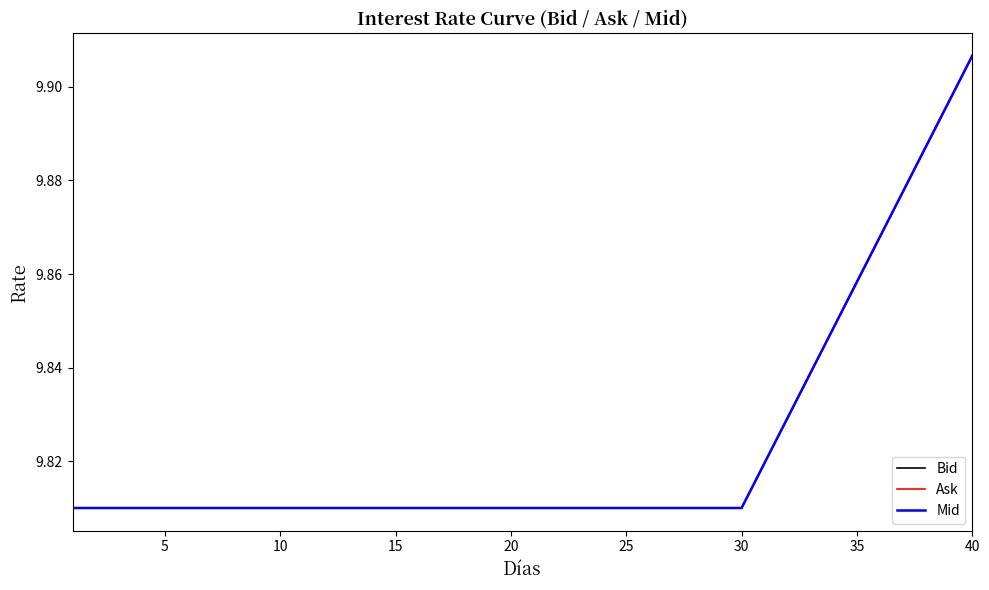

True or false: Mid and Bid cross at least once.

False